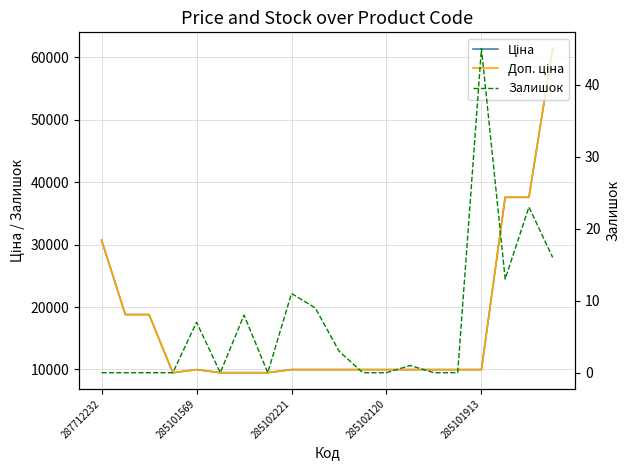

True or false: Ціна and Залишок cross at least once.

False